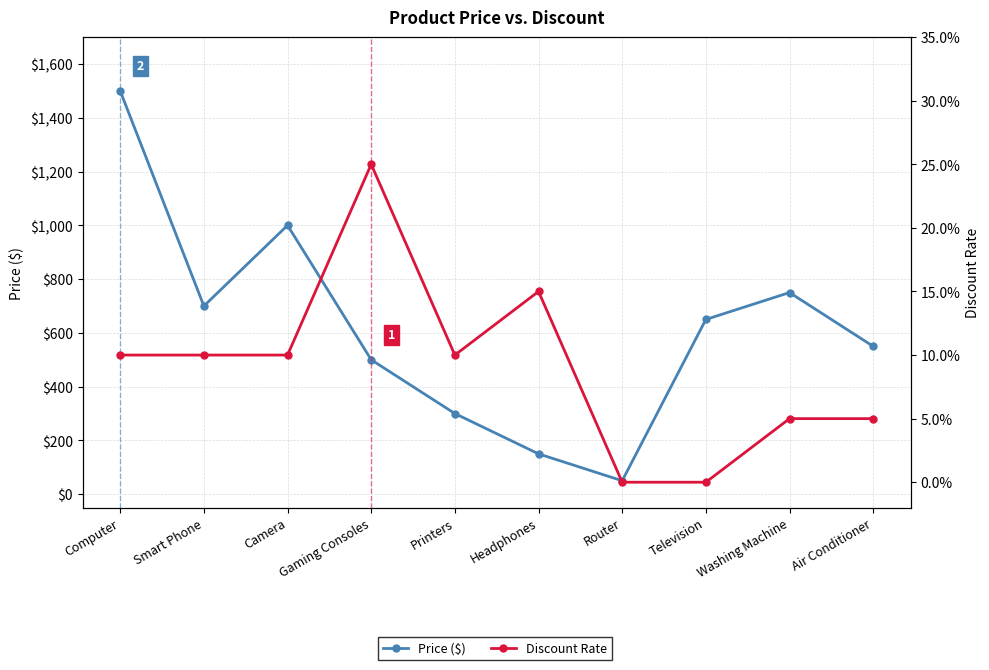

True or false: Price ($) and Discount Rate intersect in this chart.

False